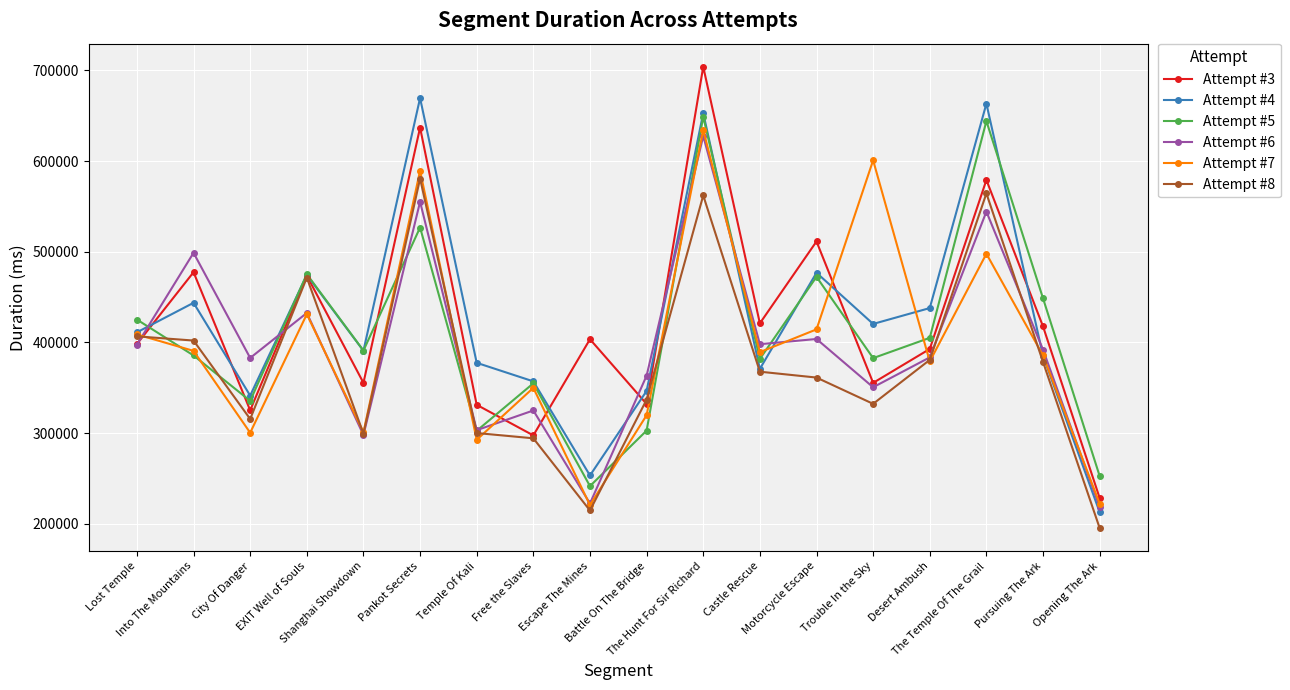

How many interior local valleys does the Attempt #7 series have?

6